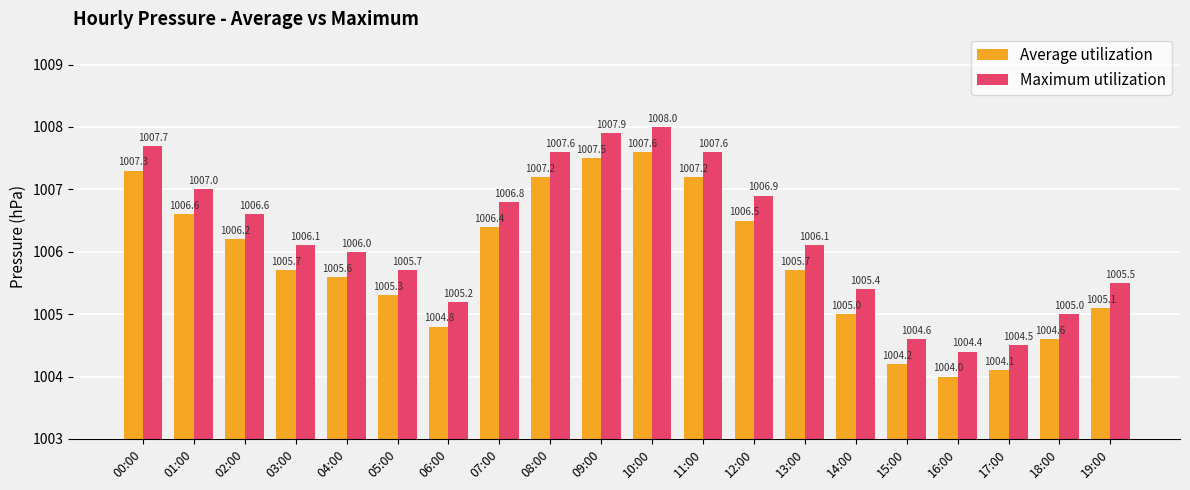

At which category is the sum across all series the highest?

10:00